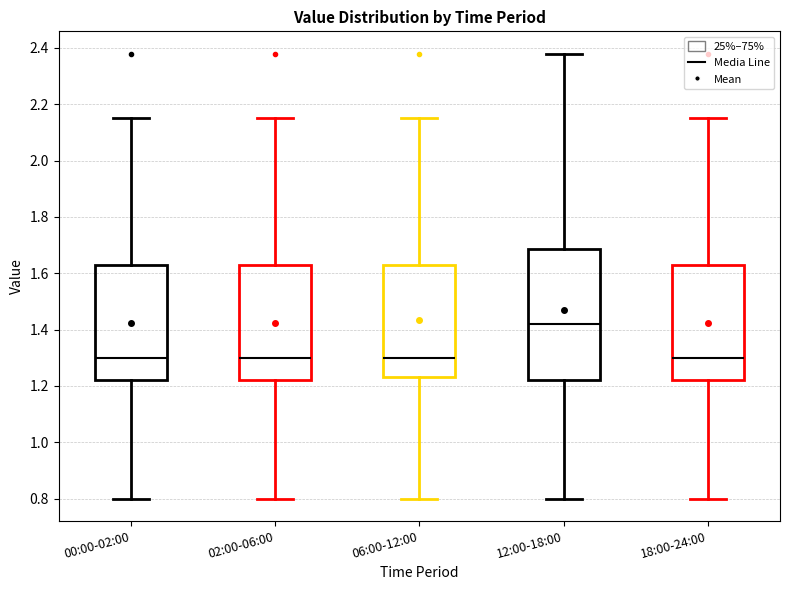

Comparing the boxes themselves (not the whiskers), which one is the tallest?

12:00-18:00